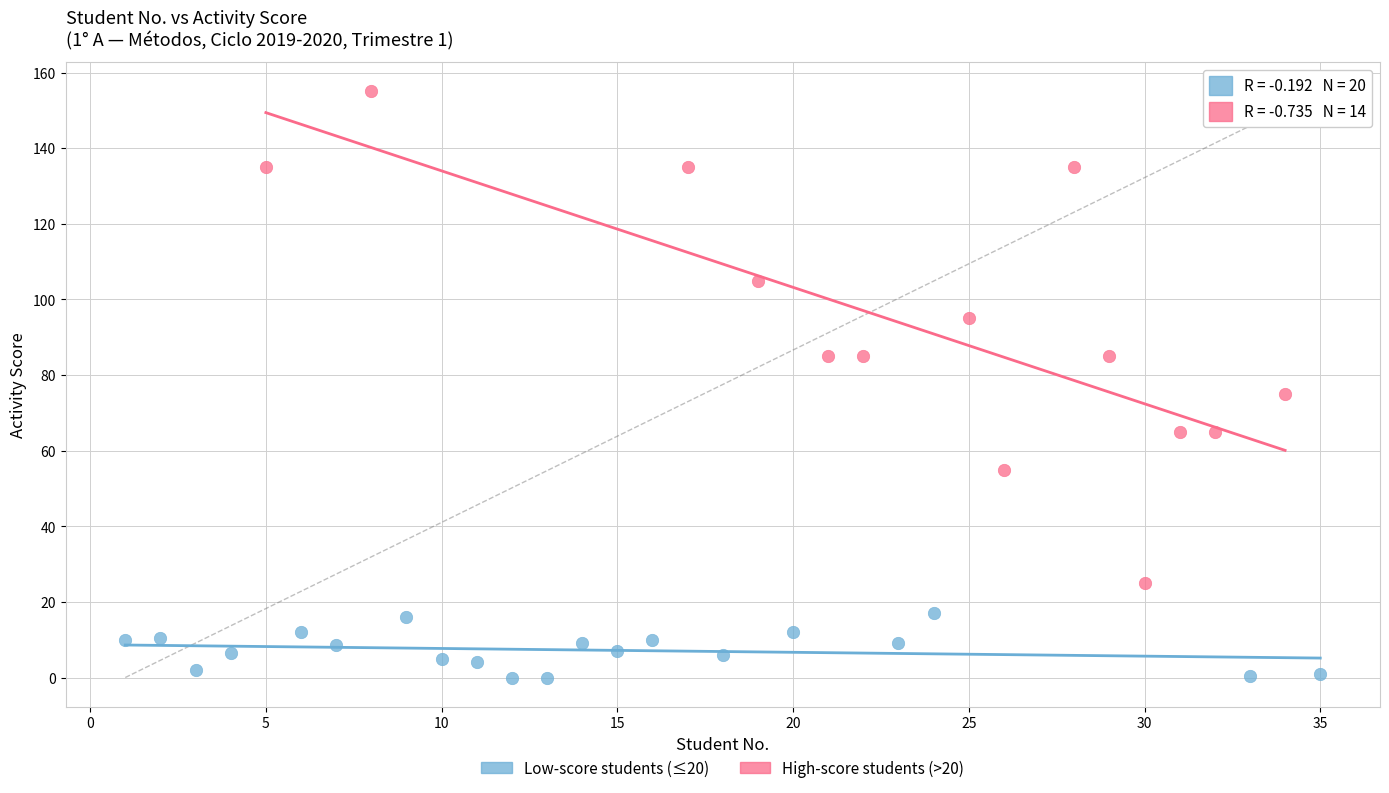

What are all the series names shown in the legend?

Low-score students (≤20), High-score students (>20)